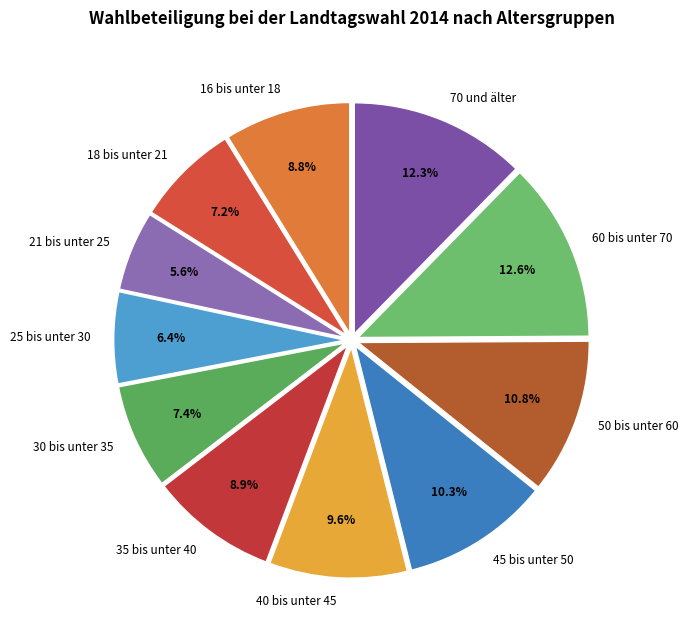

Between 35 bis unter 40 and 45 bis unter 50, which is larger?

45 bis unter 50